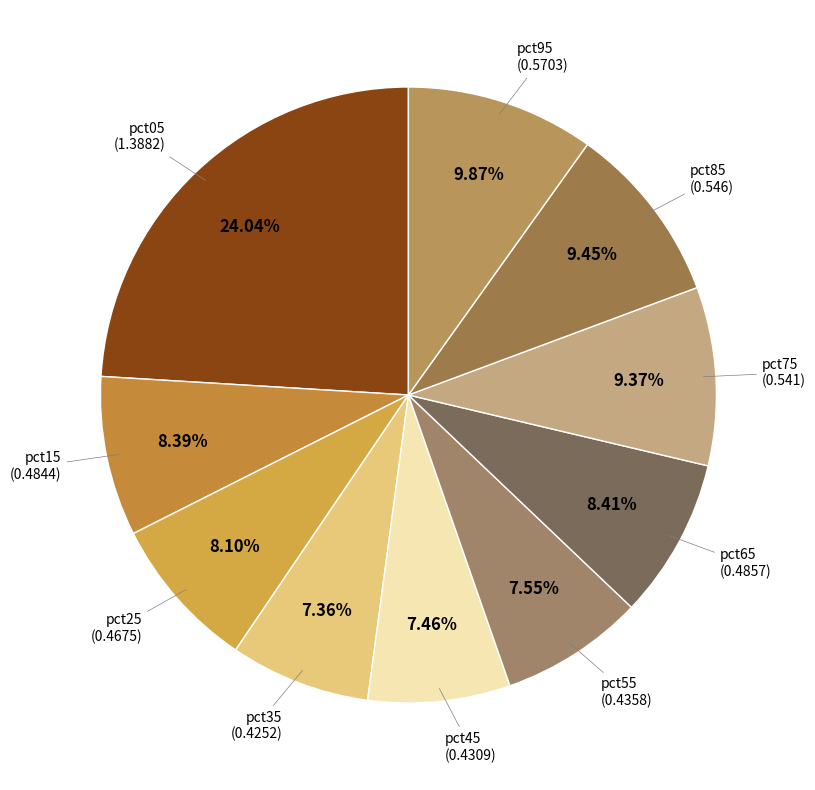

How many slices are in this pie chart?

10